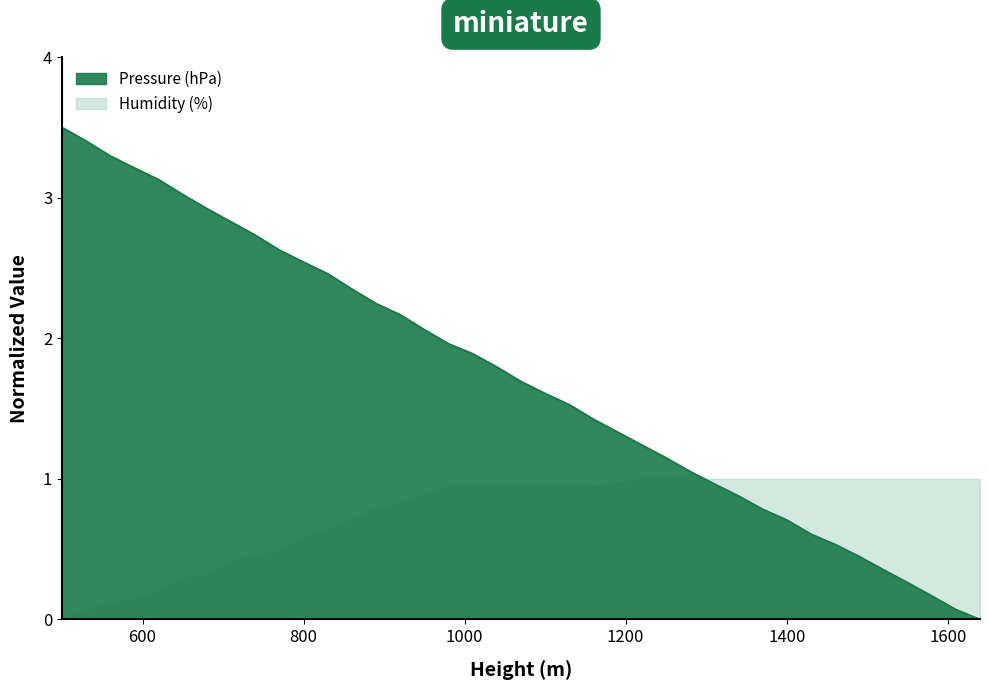

What value does the data have at 1610?

0.1